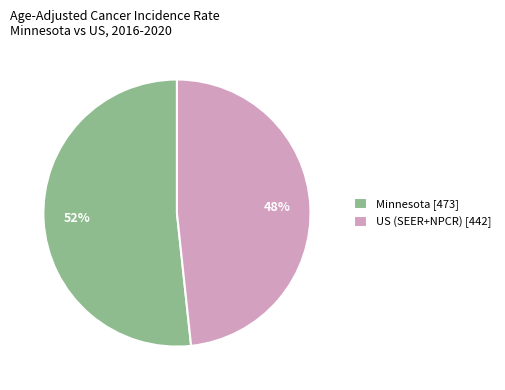

Count the number of slices in the pie.

2